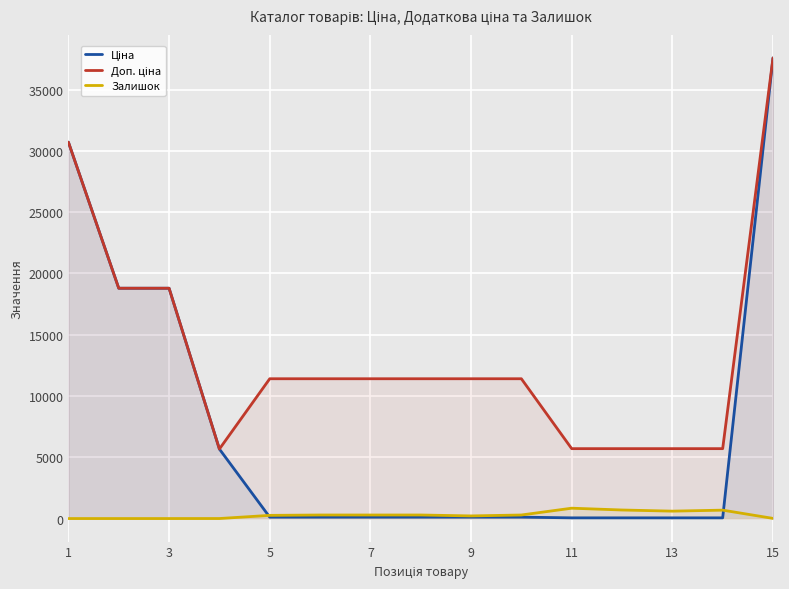

What is the highest value of the Залишок series?

845.0